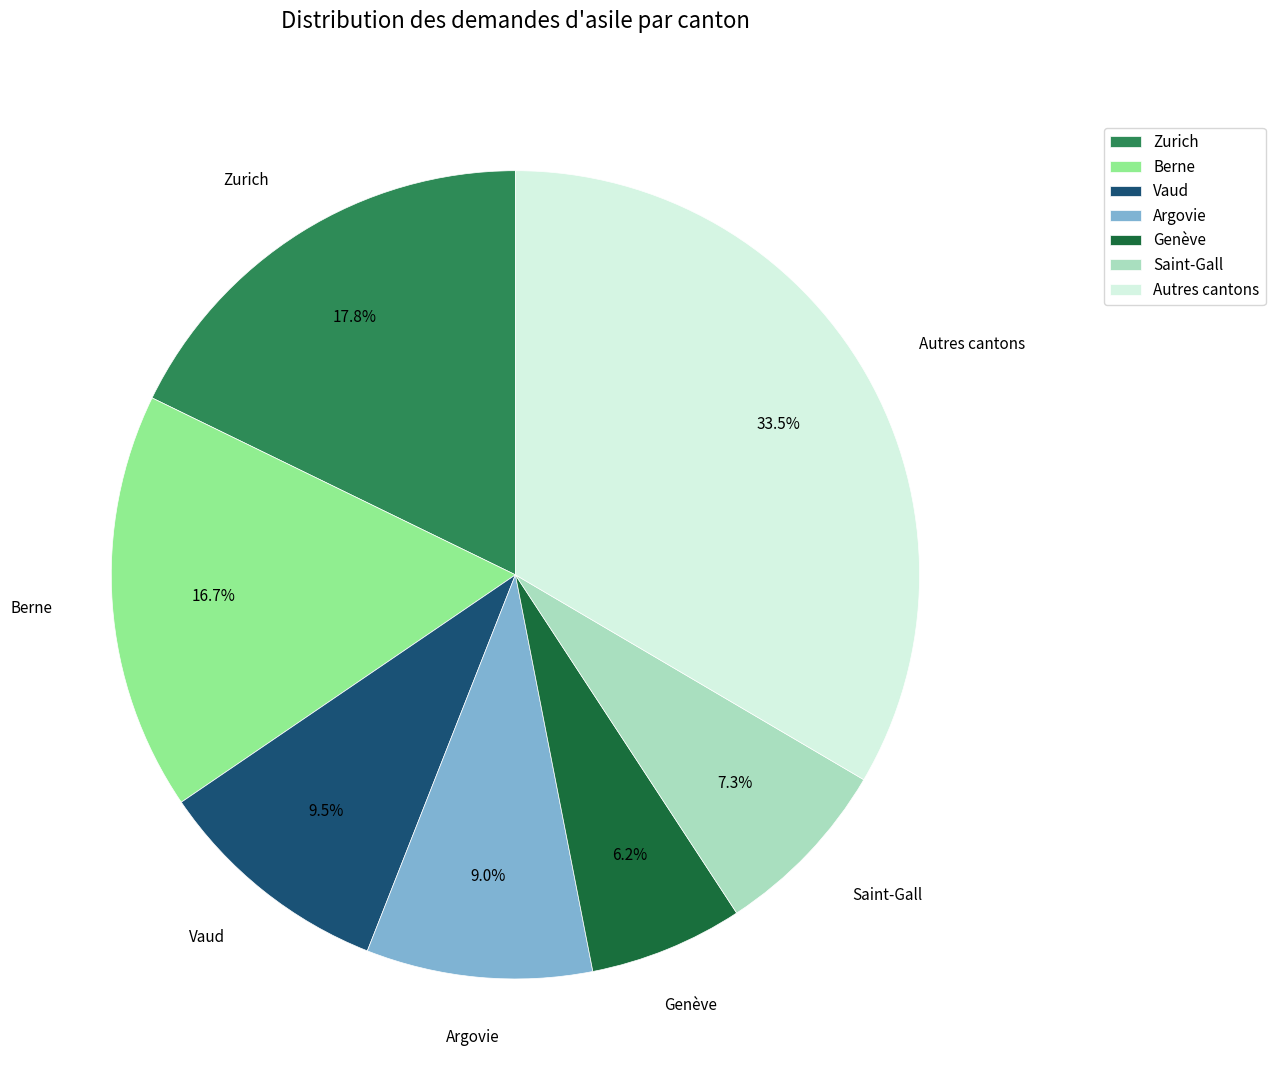

What portion of the pie excludes Vaud?

90.5%